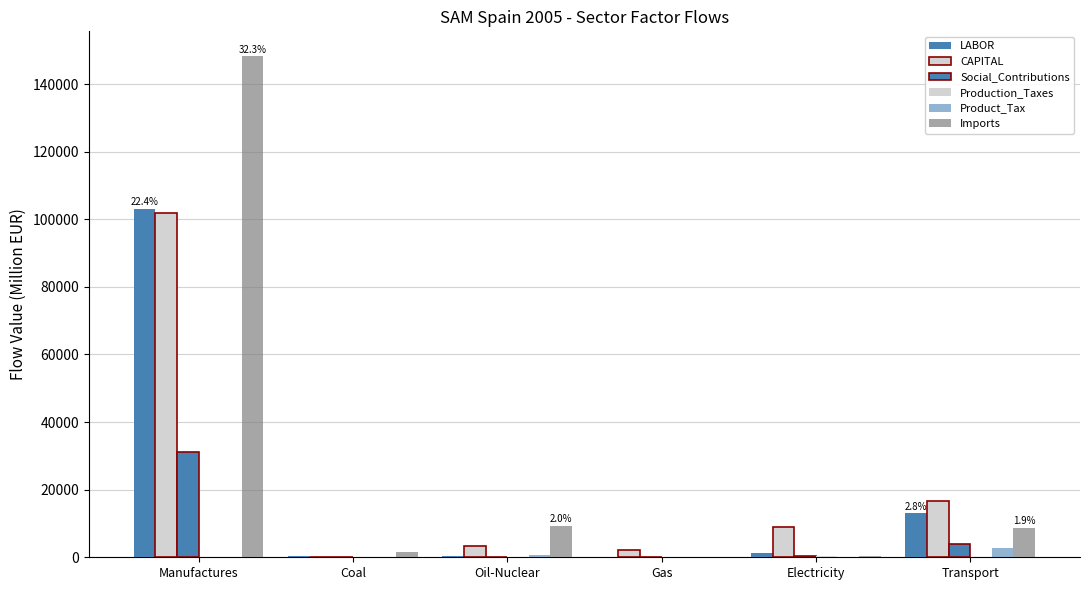

How many series are shown in this chart?

6